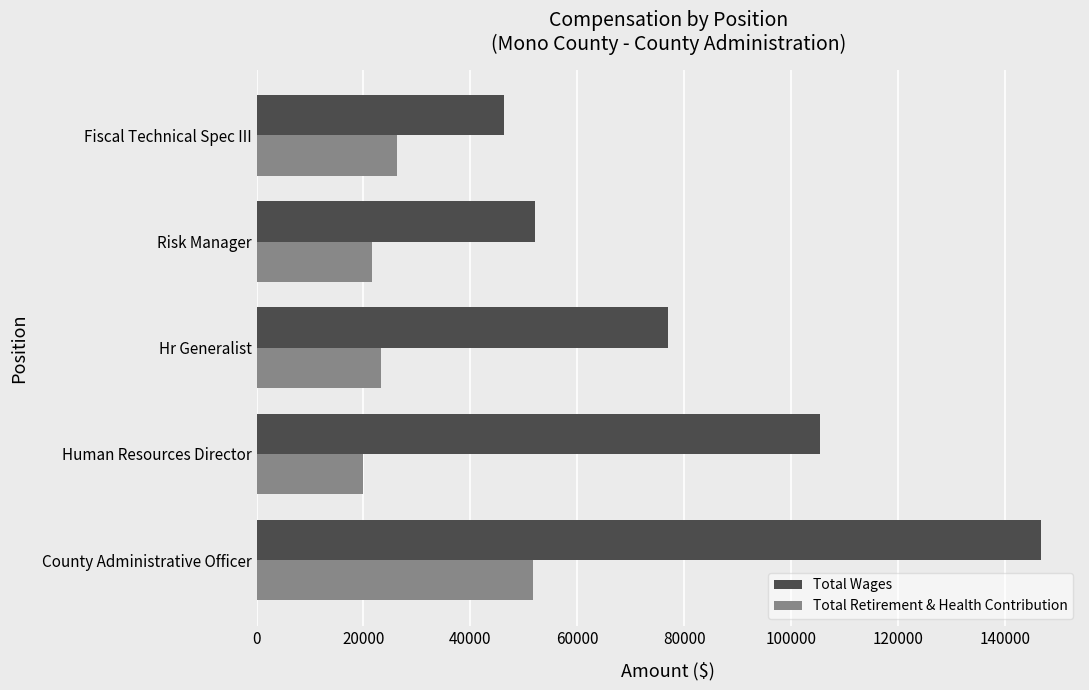

What is the difference between the highest and lowest values at Fiscal Technical Spec III?

19877